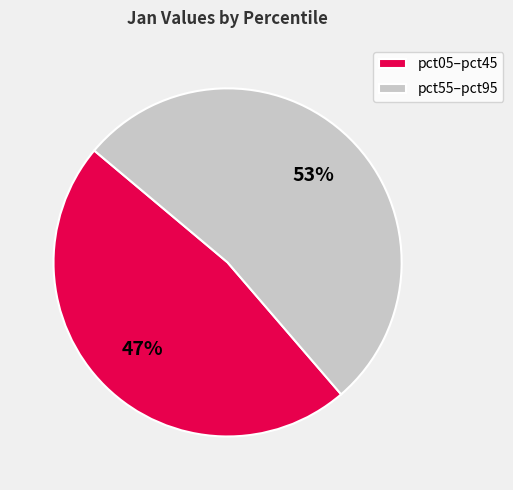

To the nearest percent, what percentage of the pie is pct05–pct45?

47%